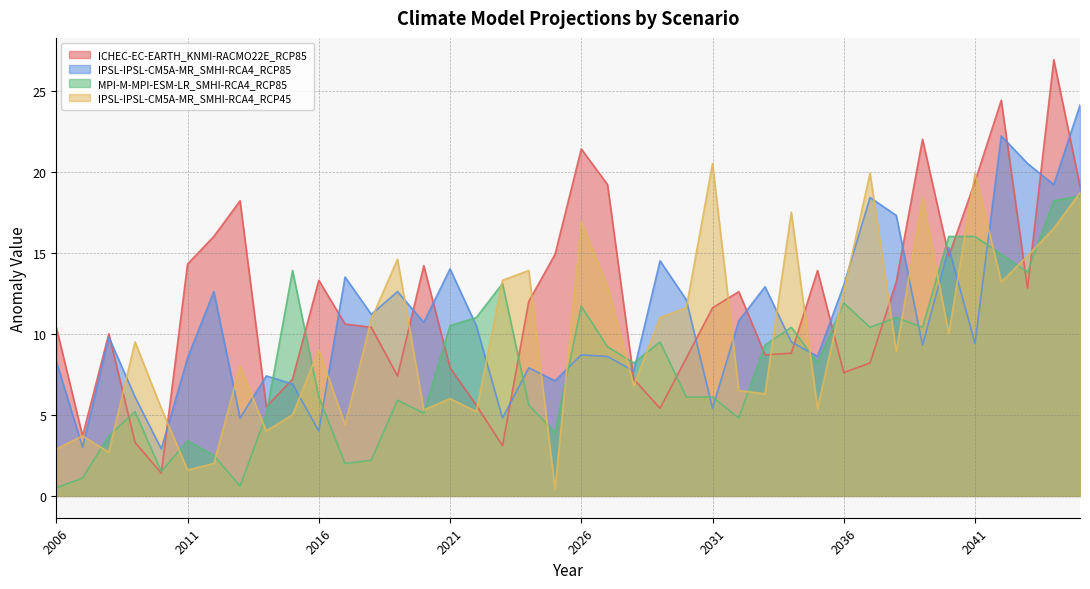

Reading left to right, extract all data points from this chart.

ICHEC-EC-EARTH_KNMI-RACMO22E_RCP85: 2006=10.4	2007=3.7	2008=10.0	2009=3.3	2010=1.4	2011=14.3	2012=16.0	2013=18.2	2014=5.5	2015=7.2	2016=13.3	2017=10.6	2018=10.4	2019=7.4	2020=14.2	2021=7.9	2022=5.6	2023=3.1	2024=12.0	2025=14.9	2026=21.4	2027=19.2	2028=7.2	2029=5.4	2030=8.5	2031=11.6	2032=12.6	2033=8.7	2034=8.8	2035=13.9	2036=7.6	2037=8.2	2038=13.2	2039=22.0	2040=14.8	2041=19.4	2042=24.4	2043=12.8	2044=26.9	2045=19.1
IPSL-IPSL-CM5A-MR_SMHI-RCA4_RCP85: 2006=8.3	2007=3.0	2008=9.8	2009=6.1	2010=2.9	2011=8.5	2012=12.6	2013=4.8	2014=7.4	2015=6.9	2016=4.0	2017=13.5	2018=11.2	2019=12.6	2020=10.7	2021=14.0	2022=10.5	2023=4.8	2024=7.9	2025=7.1	2026=8.7	2027=8.6	2028=7.7	2029=14.5	2030=12.1	2031=5.4	2032=10.8	2033=12.9	2034=9.5	2035=8.6	2036=13.0	2037=18.4	2038=17.3	2039=9.3	2040=15.3	2041=9.4	2042=22.2	2043=20.5	2044=19.2	2045=24.1
MPI-M-MPI-ESM-LR_SMHI-RCA4_RCP85: 2006=0.5	2007=1.1	2008=3.7	2009=5.2	2010=1.5	2011=3.4	2012=2.5	2013=0.6	2014=5.0	2015=13.9	2016=6.1	2017=2.0	2018=2.2	2019=5.9	2020=5.1	2021=10.5	2022=11.0	2023=13.1	2024=5.6	2025=3.9	2026=11.7	2027=9.2	2028=8.2	2029=9.5	2030=6.1	2031=6.1	2032=4.8	2033=9.3	2034=10.4	2035=8.2	2036=11.9	2037=10.4	2038=11.0	2039=10.4	2040=16.0	2041=16.0	2042=14.9	2043=13.8	2044=18.2	2045=18.5
IPSL-IPSL-CM5A-MR_SMHI-RCA4_RCP45: 2006=2.9	2007=3.7	2008=2.7	2009=9.5	2010=5.4	2011=1.6	2012=2.0	2013=8.0	2014=4.0	2015=5.0	2016=9.0	2017=4.4	2018=10.9	2019=14.6	2020=5.3	2021=6.0	2022=5.2	2023=13.3	2024=13.9	2025=0.4	2026=16.9	2027=12.9	2028=6.8	2029=11.0	2030=11.6	2031=20.5	2032=6.5	2033=6.3	2034=17.5	2035=5.4	2036=12.6	2037=19.9	2038=8.9	2039=18.4	2040=10.0	2041=19.9	2042=13.2	2043=14.8	2044=16.5	2045=18.7